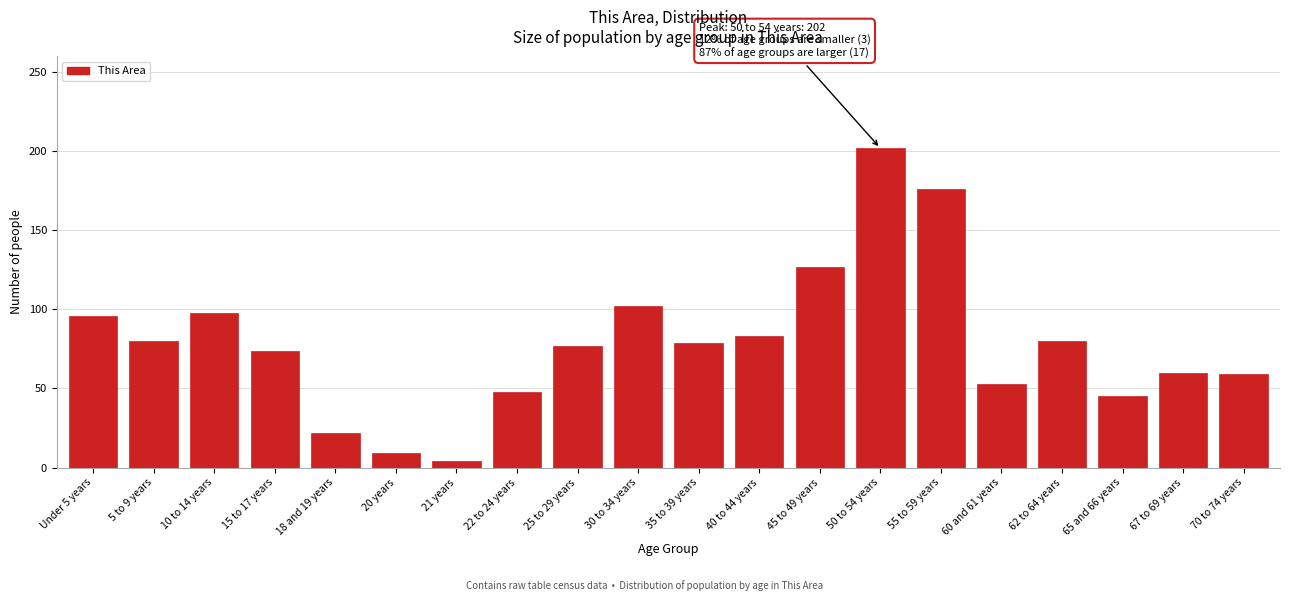

What is the label of the 20th bar from the right?

Under 5 years